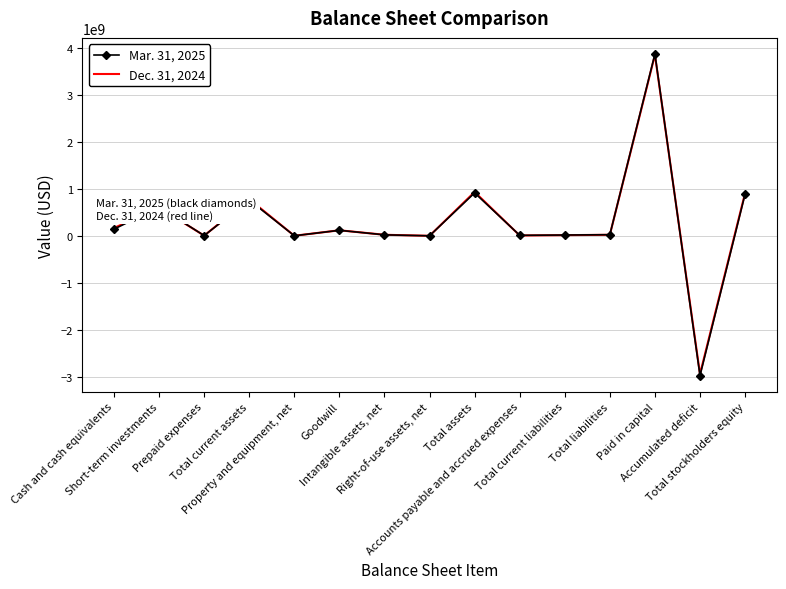

Which category has the highest value across all series?

Paid in capital